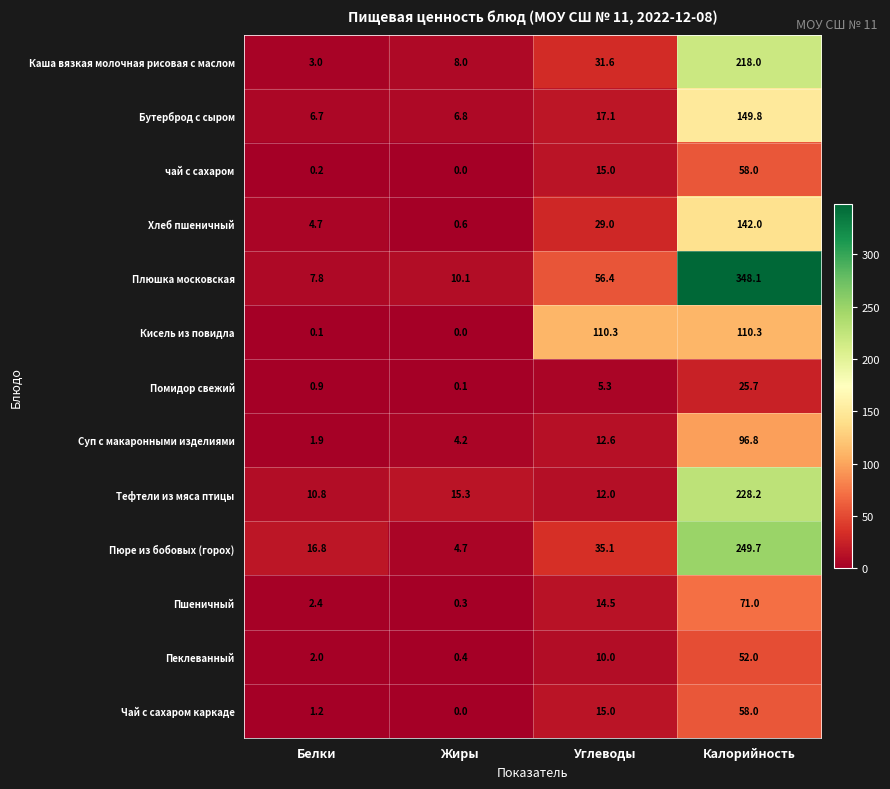

List the labels in order of Каша вязкая молочная рисовая с маслом value, largest first.

Калорийность, Углеводы, Жиры, Белки